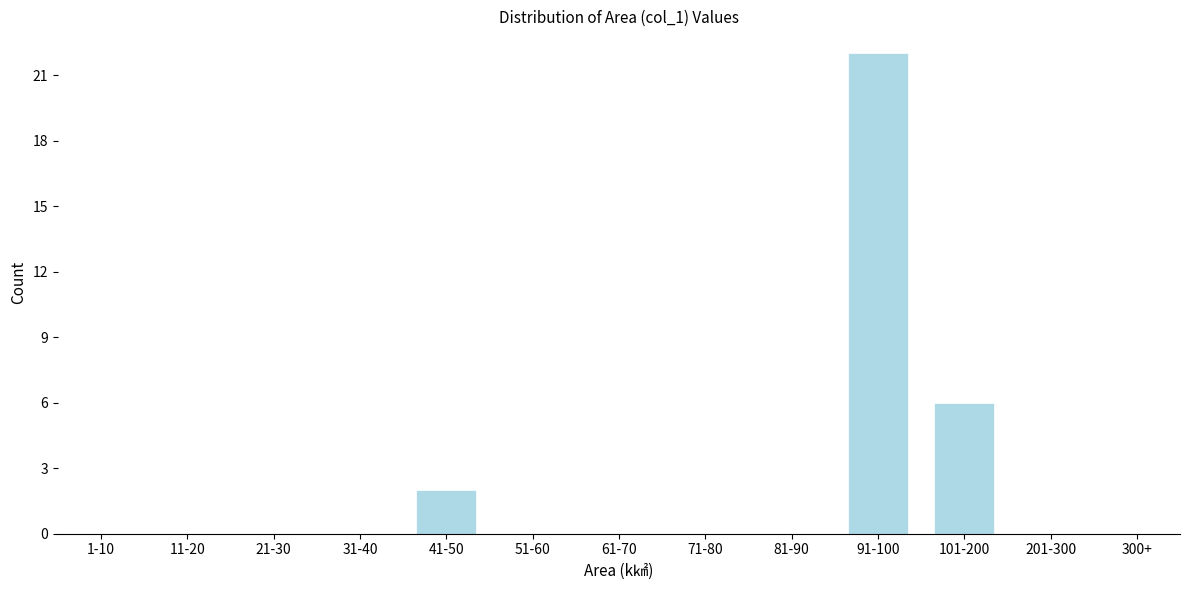

Reading right to left, what are all the values shown in this chart?

300+=0	201-300=0	101-200=6	91-100=22	81-90=0	71-80=0	61-70=0	51-60=0	41-50=2	31-40=0	21-30=0	11-20=0	1-10=0